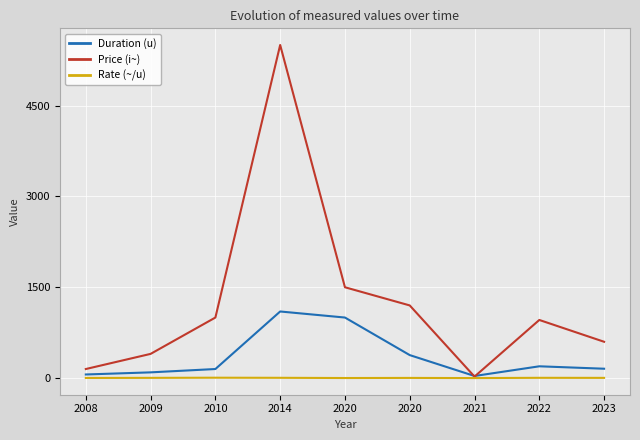

The Duration (u) series shows 1100.0 at 2014. True or false?

True